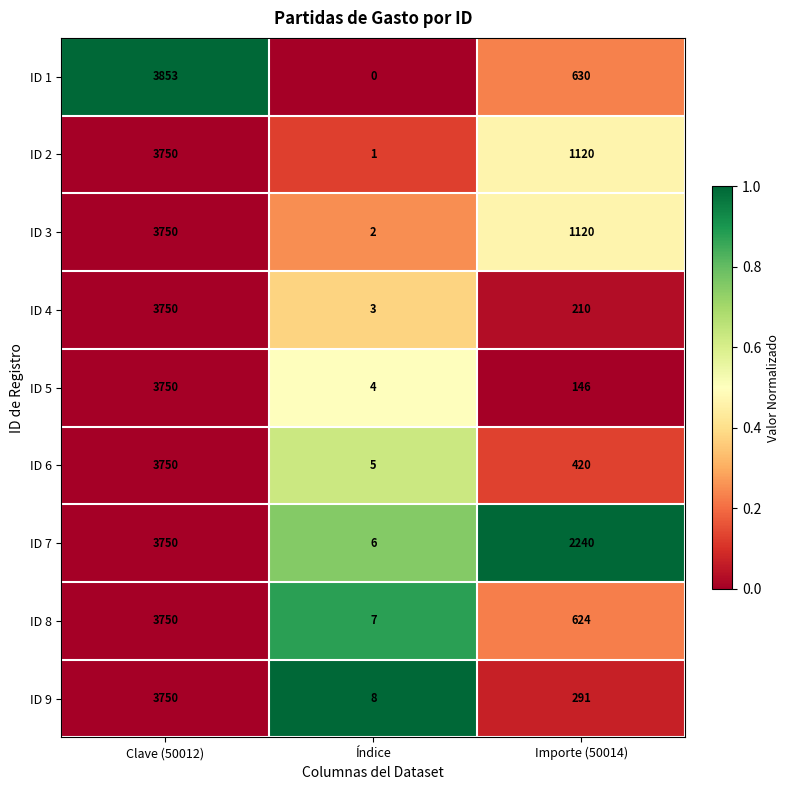

Reading left to right, what are all the values shown in this chart?

ID 1: 3853	0	630
ID 2: 3750	1	1120
ID 3: 3750	2	1120
ID 4: 3750	3	210
ID 5: 3750	4	146
ID 6: 3750	5	420
ID 7: 3750	6	2240
ID 8: 3750	7	624
ID 9: 3750	8	291